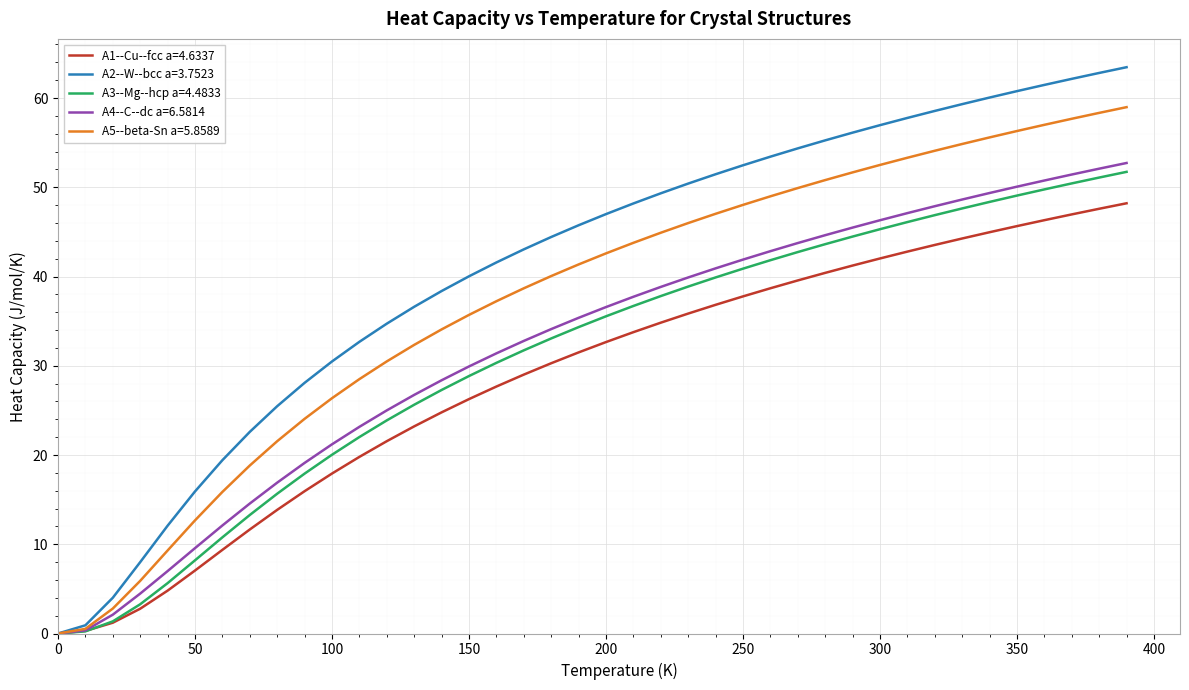

What is the highest value of the A5--beta-Sn a=5.8589 series?

59.0